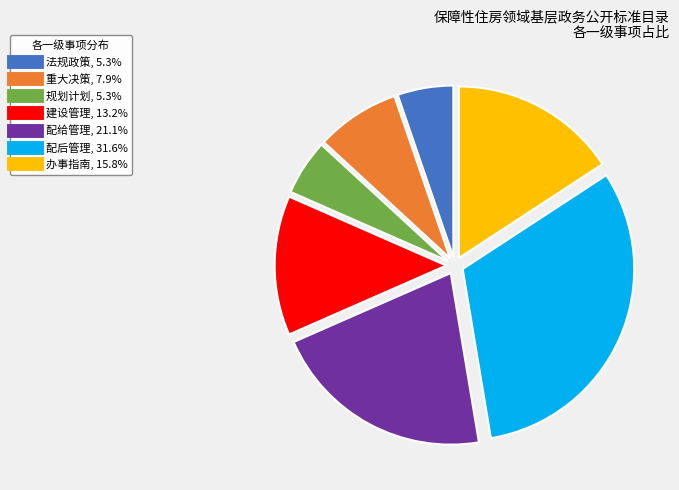

Does 法规政策 account for over 50% of the chart?

No